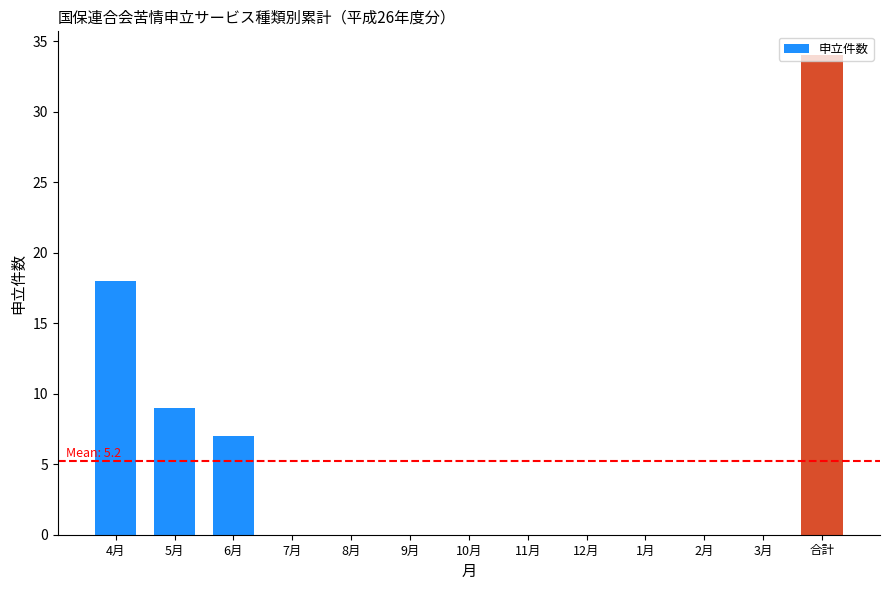

Count the number of data series in this chart.

1